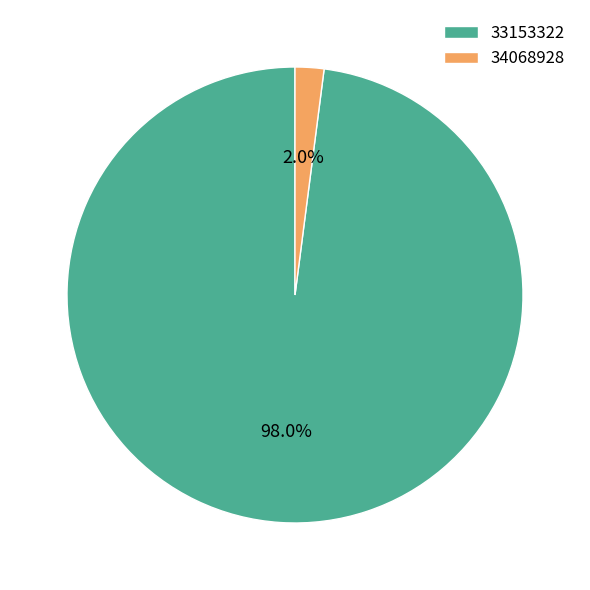

To the nearest percent, what portion does 33153322 represent?

98%